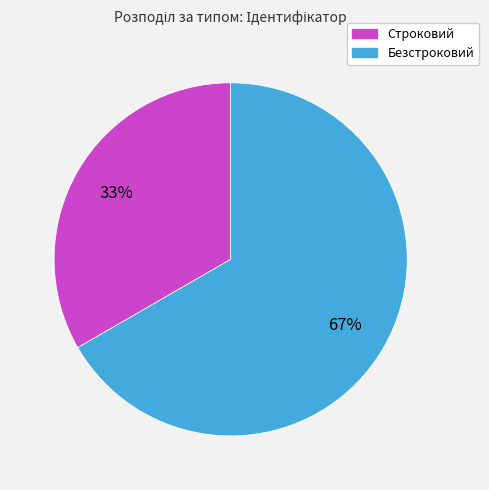

Rank the categories by value from lowest to highest.

Строковий, Безстроковий